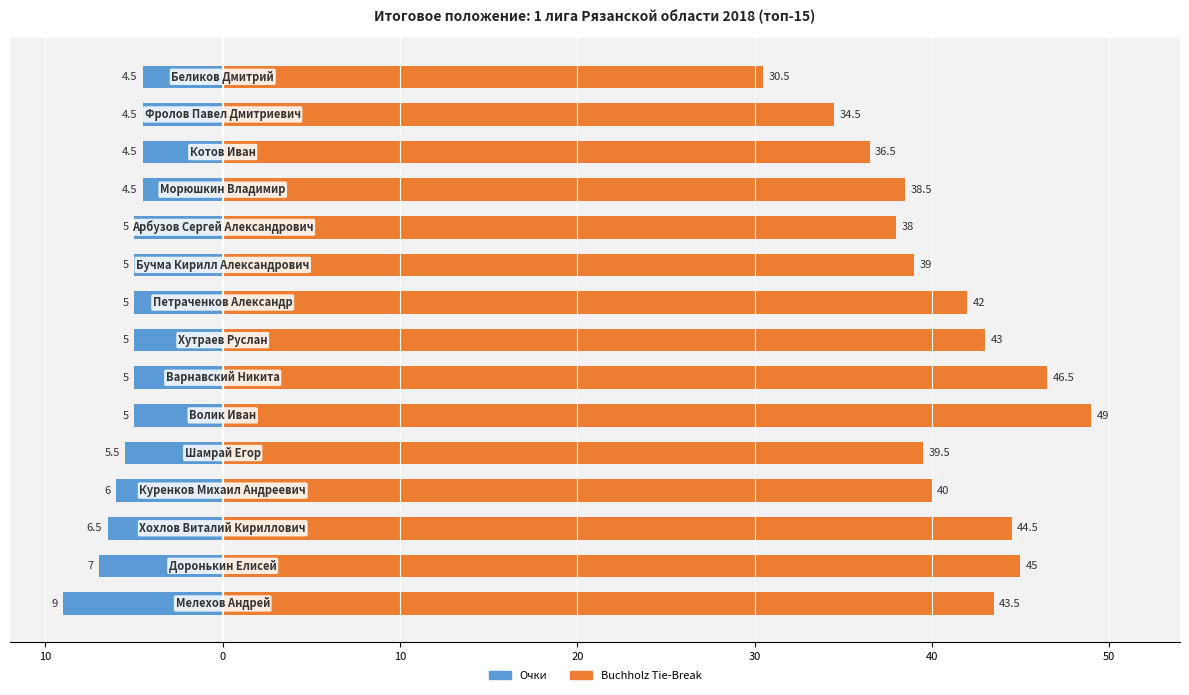

Rank the series by their maximum value, from highest to lowest.

Buchholz Tie-Break, Очки